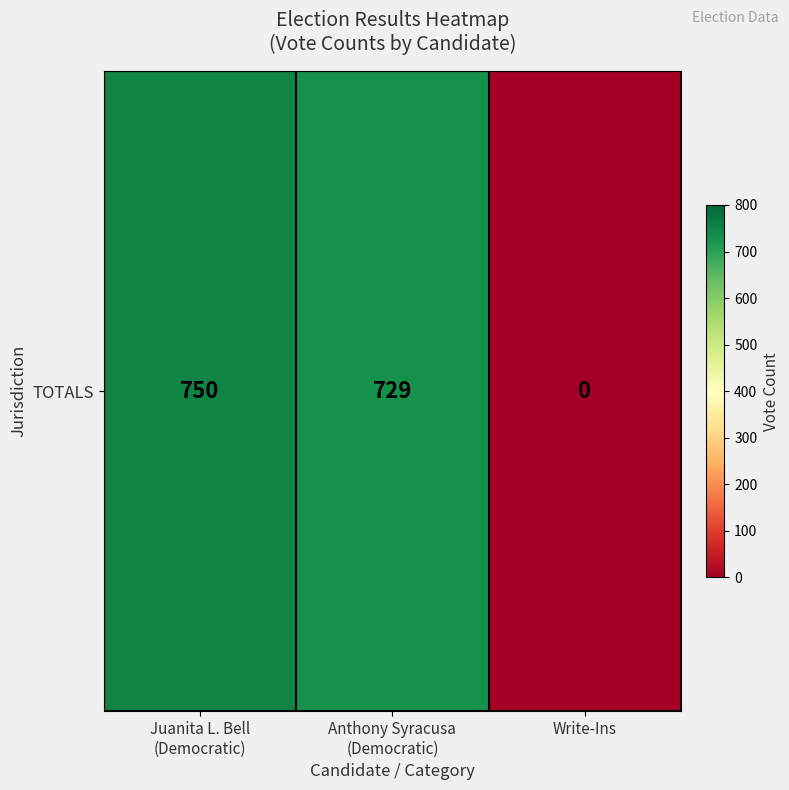

How many data points are less than 729?

1